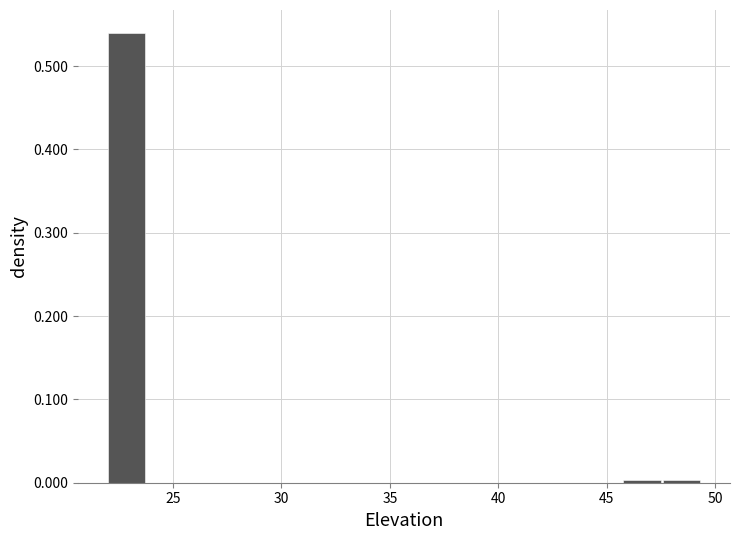

Read against the x-axis, roughly where is the centre of the tallest bar?

23.0